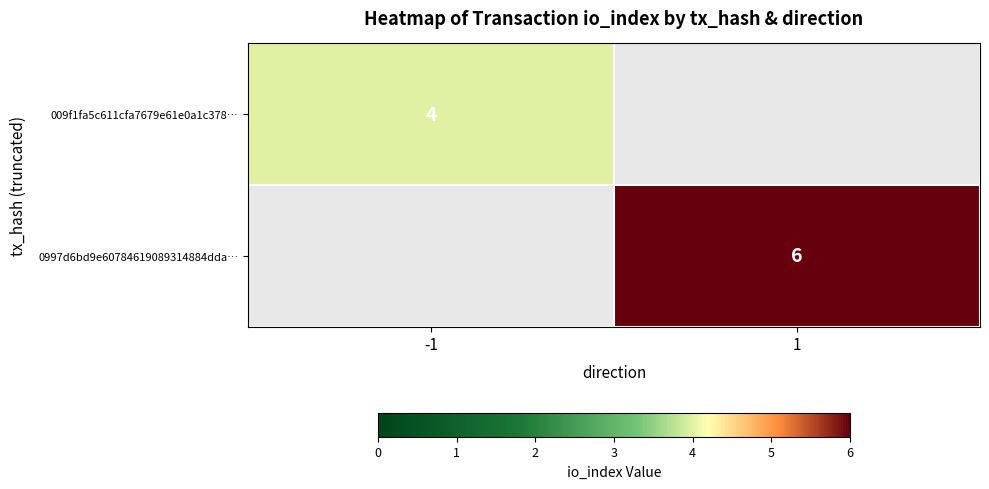

At how many categories does at least one series exceed 4?

1